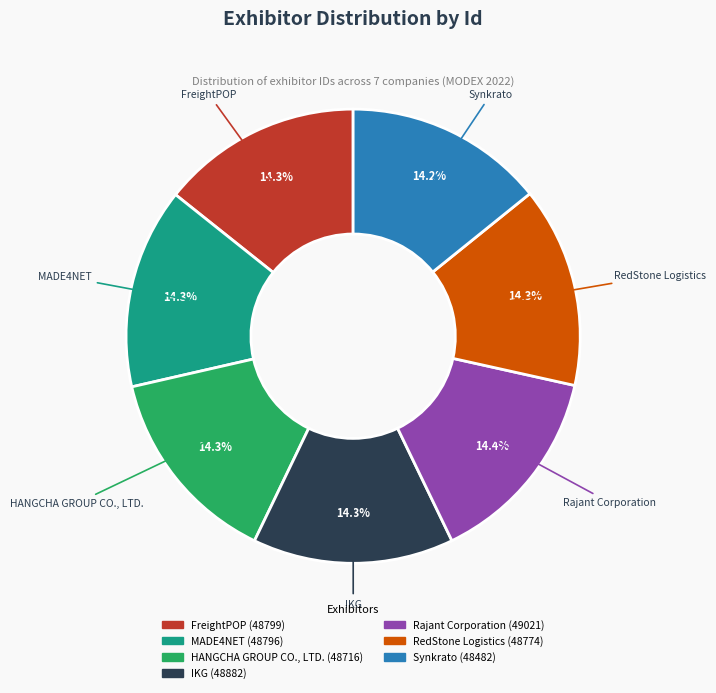

Does HANGCHA GROUP CO., LTD. account for over 50% of the chart?

No